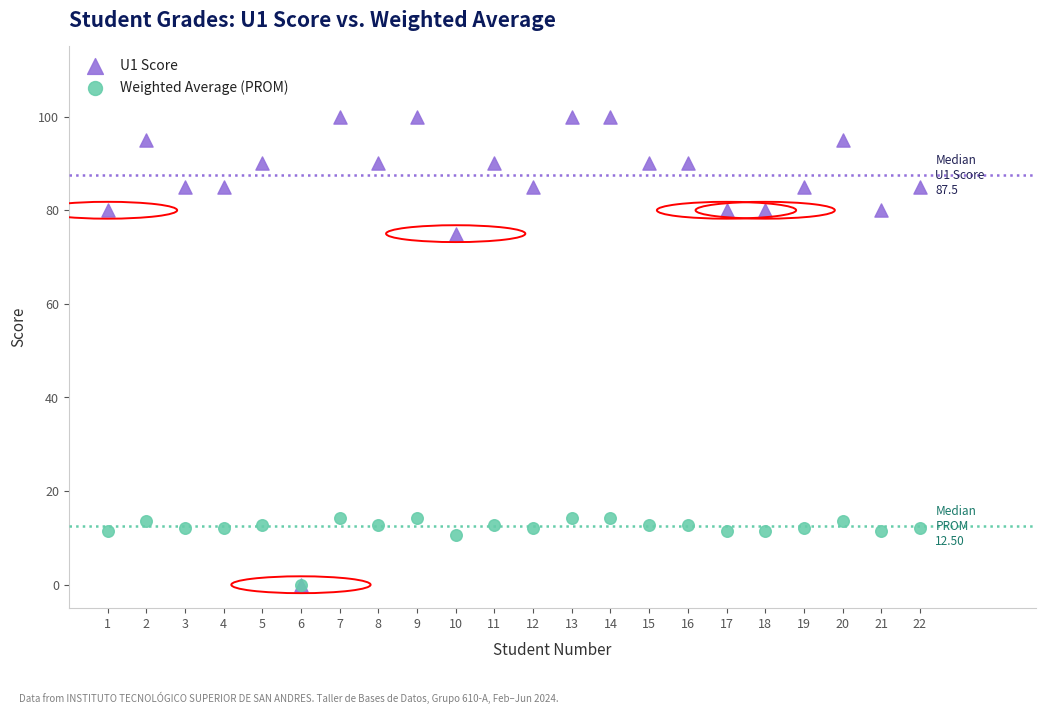

Which series reaches the maximum Y coordinate?

U1 Score